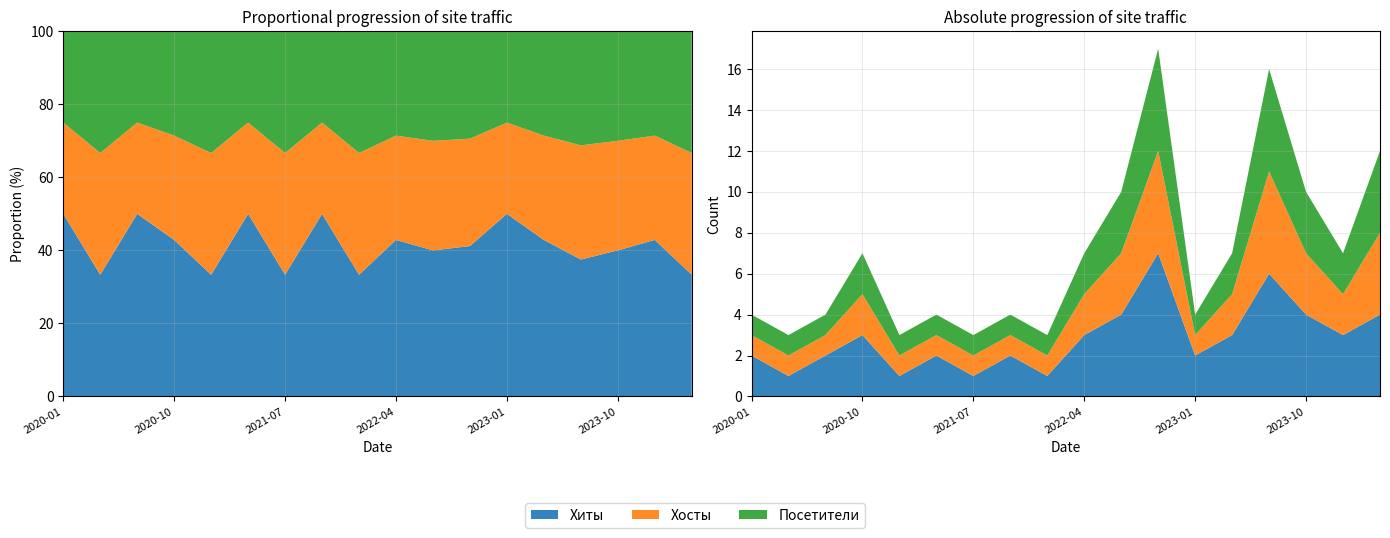

Reading left to right, what are all the values shown in this chart?

Хиты: 2	1	2	3	1	2	1	2	1	3	4	7	2	3	6	4	3	4
Хосты: 1	1	1	2	1	1	1	1	1	2	3	5	1	2	5	3	2	4
Посетители: 1	1	1	2	1	1	1	1	1	2	3	5	1	2	5	3	2	4